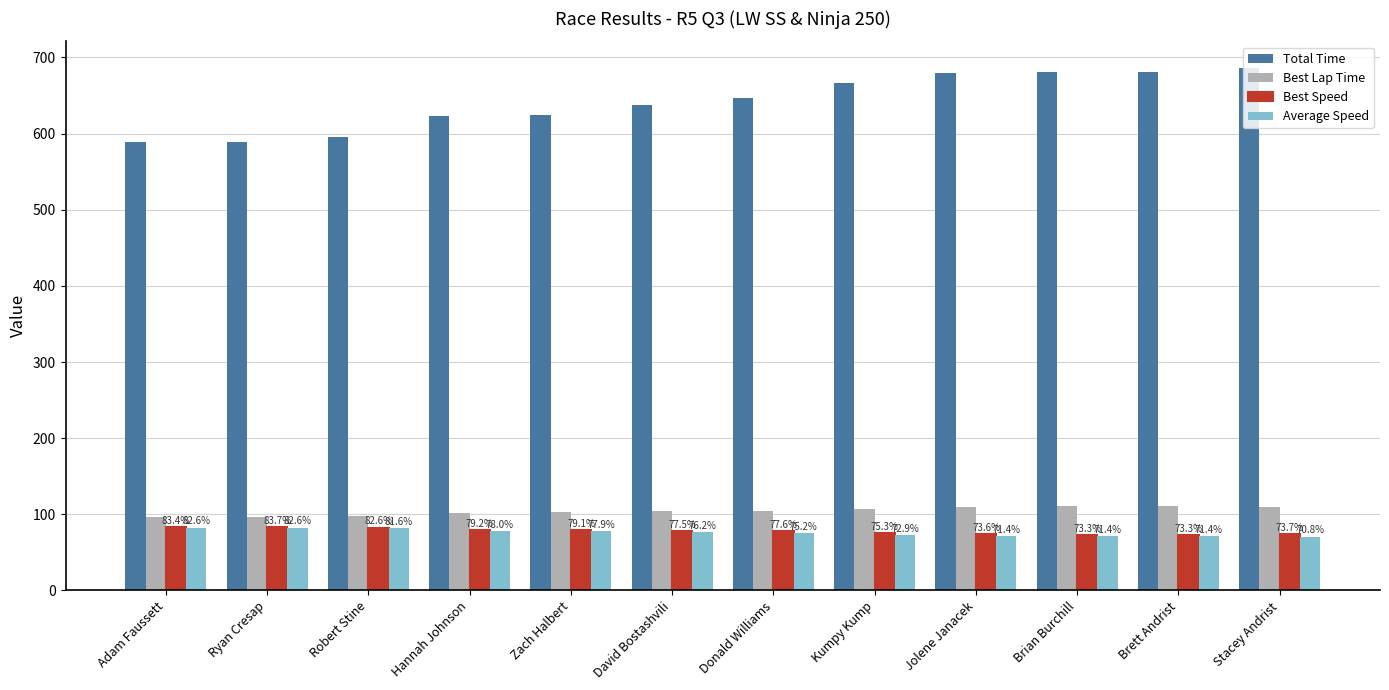

What are all the series names shown in the legend?

Total Time, Best Lap Time, Best Speed, Average Speed